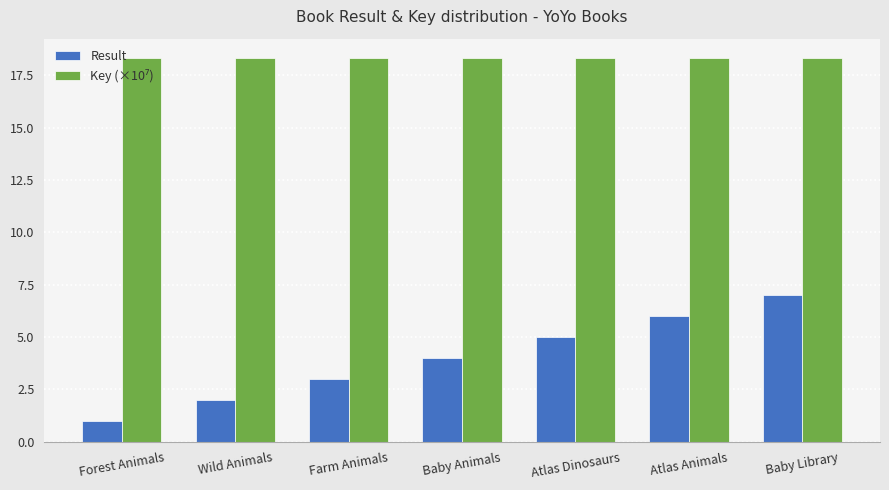

Which series changed the most between Wild Animals and Farm Animals?

Result